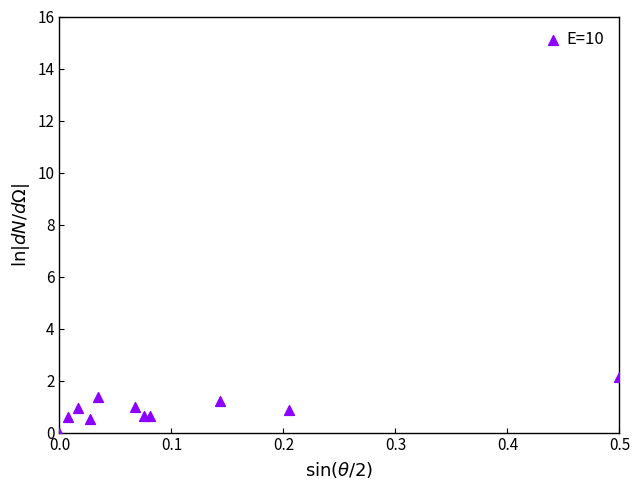

What is the range of X values (max minus min)?

0.5